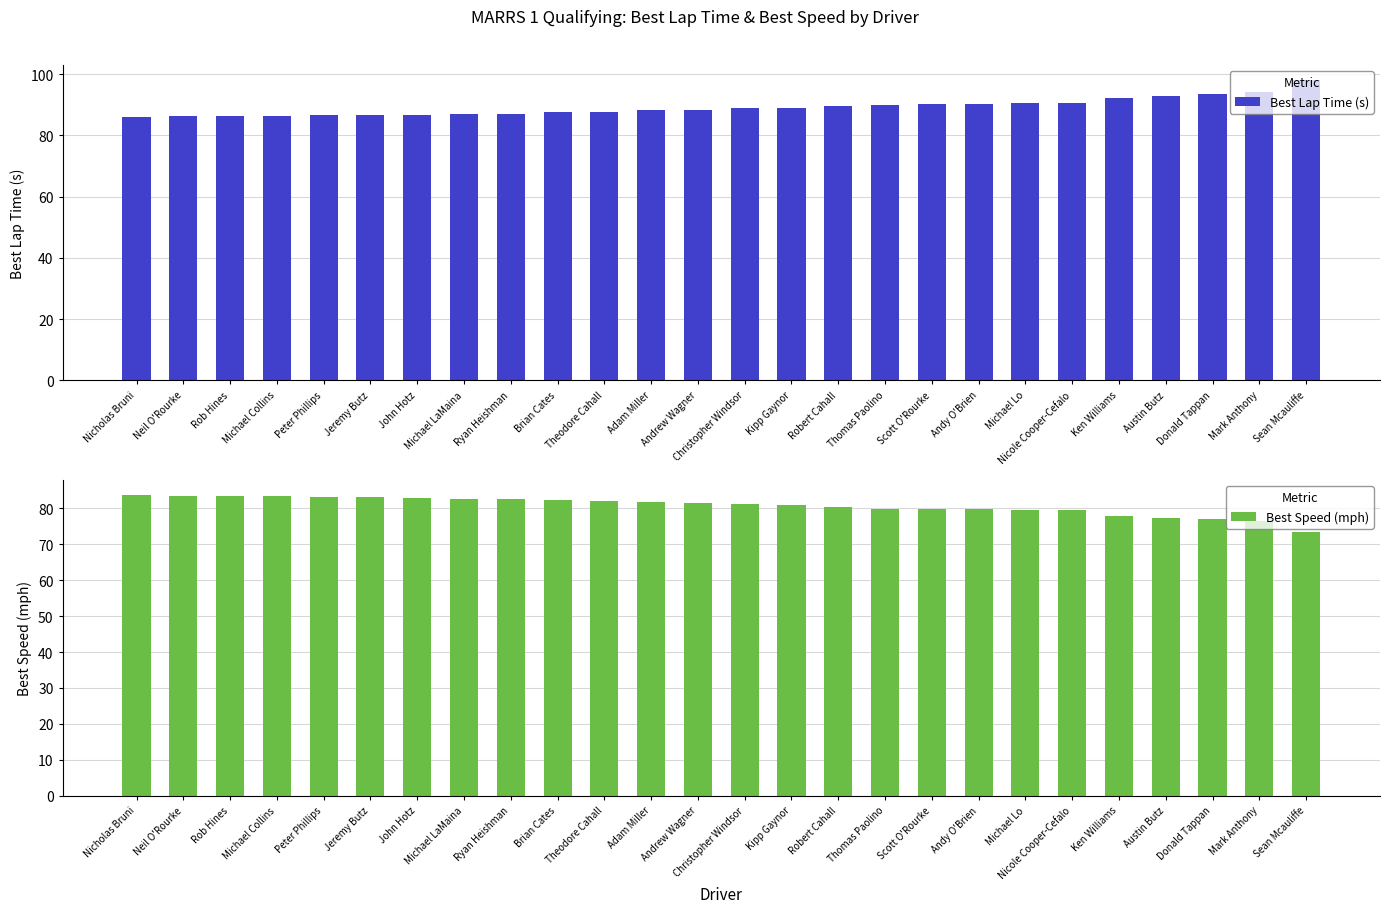

Which series has the largest range (max minus min)?

Best Lap Time (s)